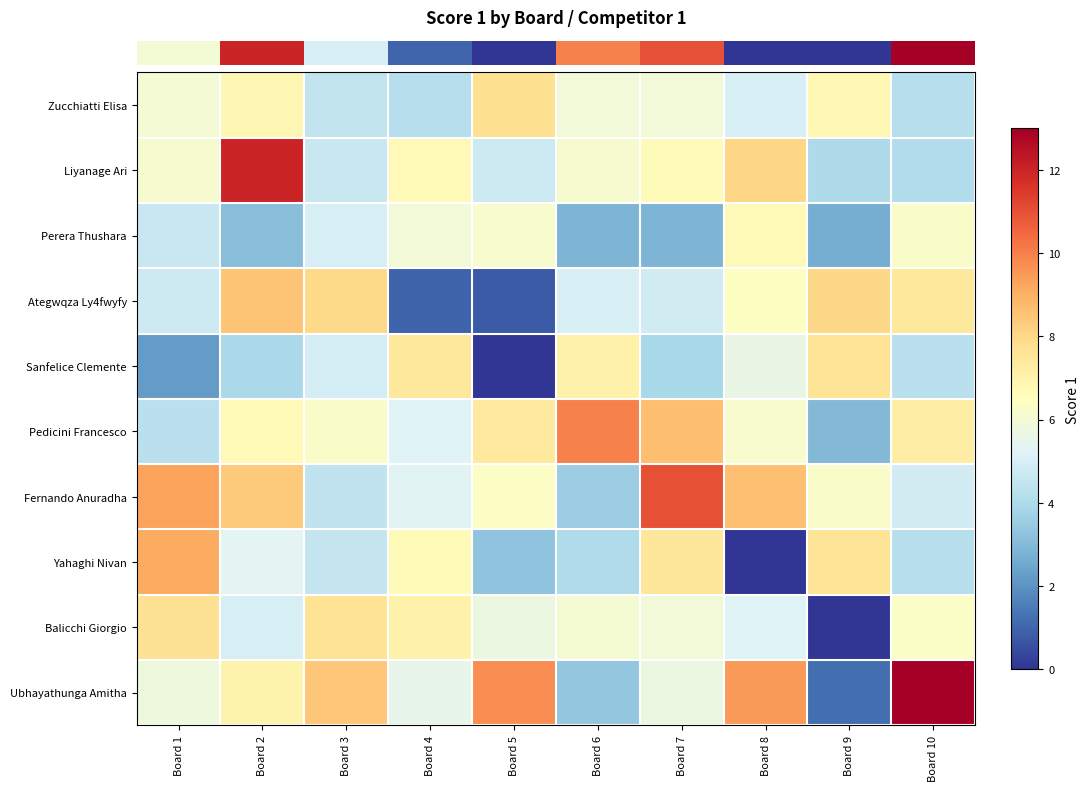

At which category is the sum across all series the highest?

Board 2